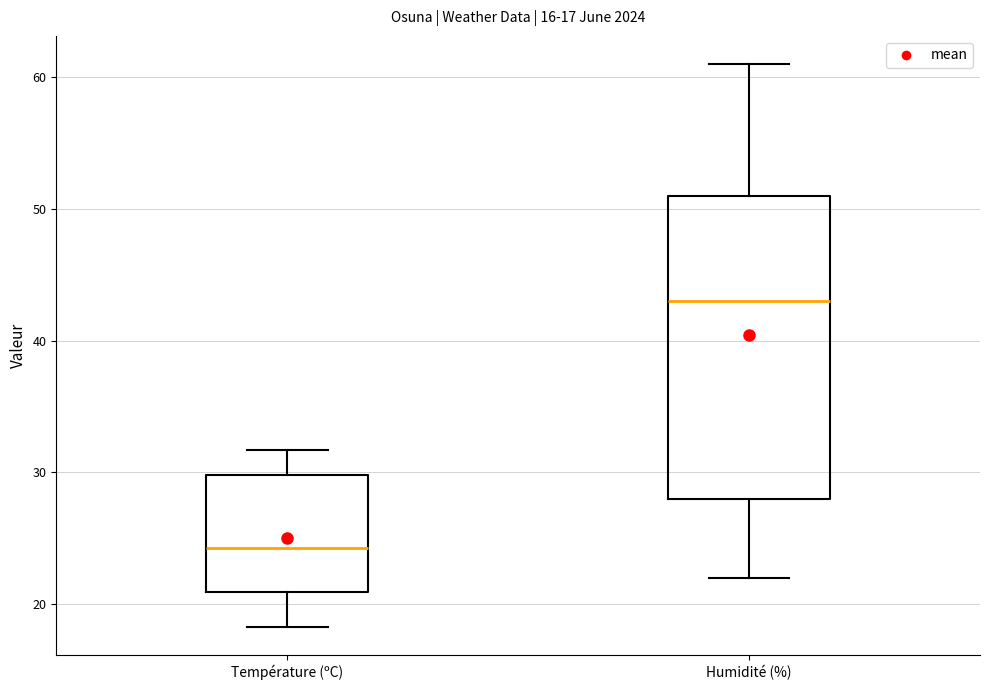

Which box's median line is the lowest?

Température (ºC)